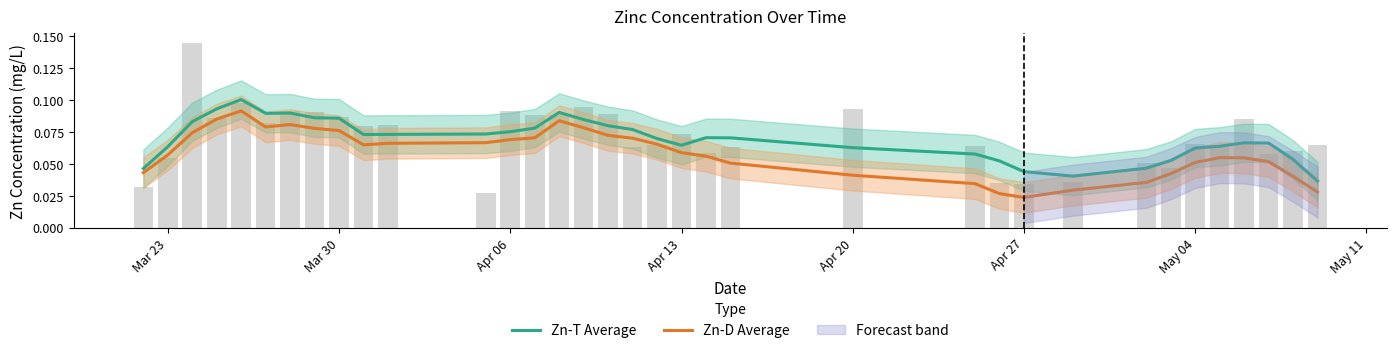

The Zn-T Average series shows 0.0 at 33. True or false?

False